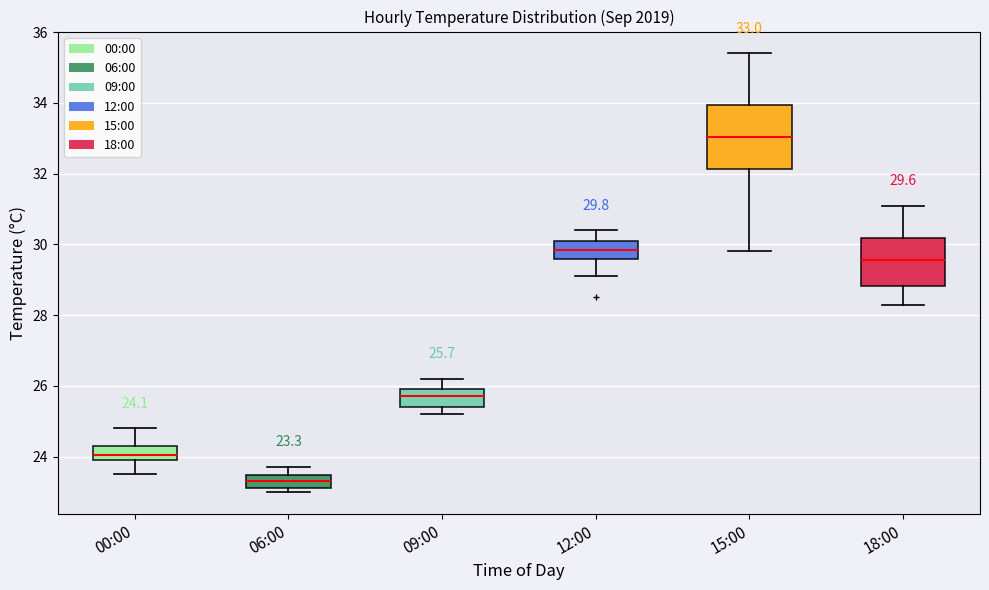

Which box is the tallest, from its lower edge to its upper edge?

15:00